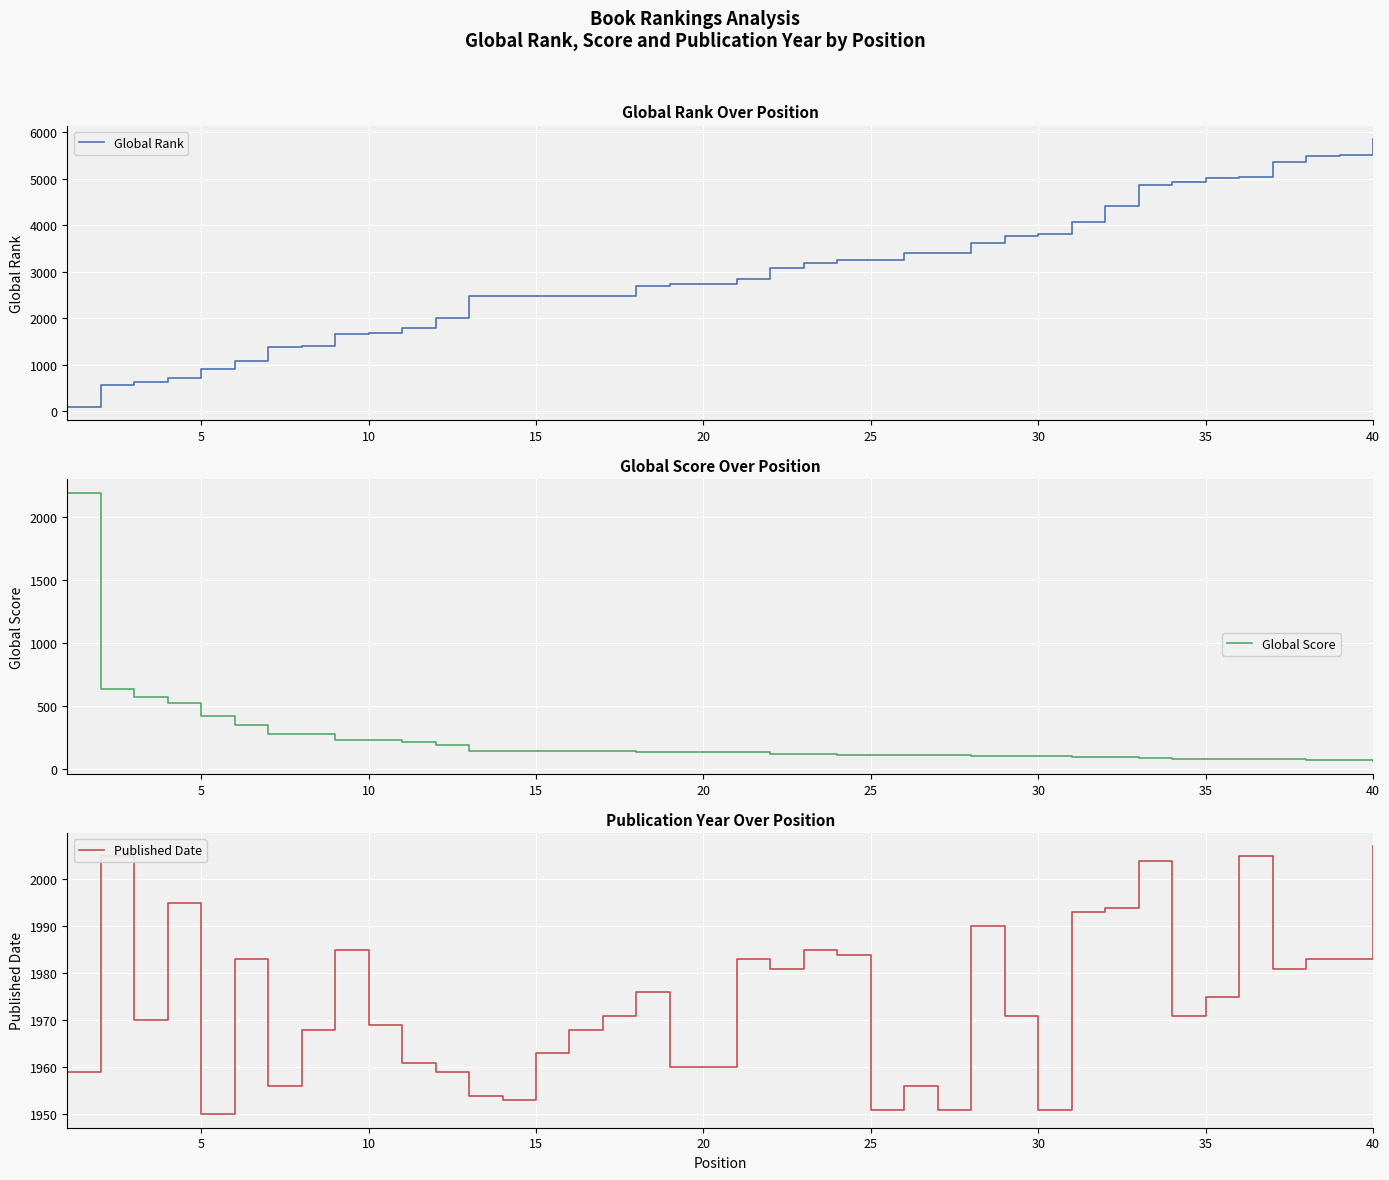

List the series in order of their overall mean, highest first.

Global Rank, Published Date, Global Score